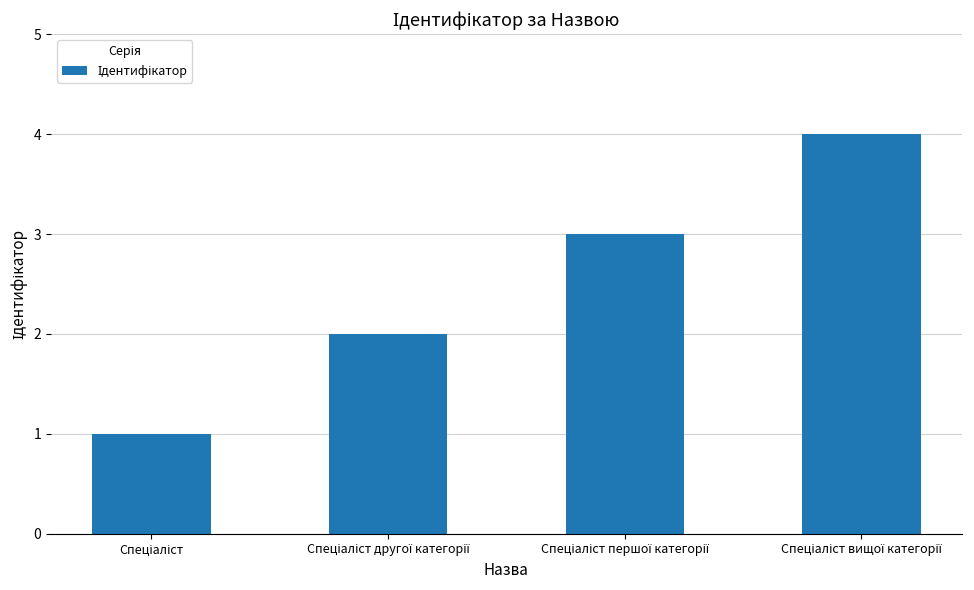

What is the difference between the second highest and minimum values?

2